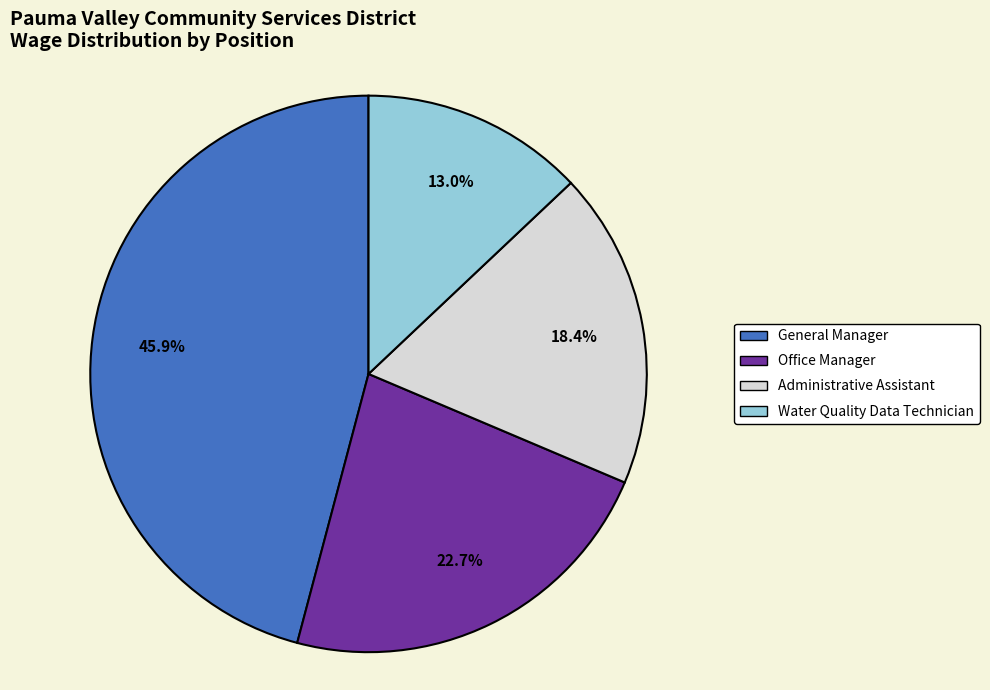

Is Water Quality Data Technician the majority of the pie?

No